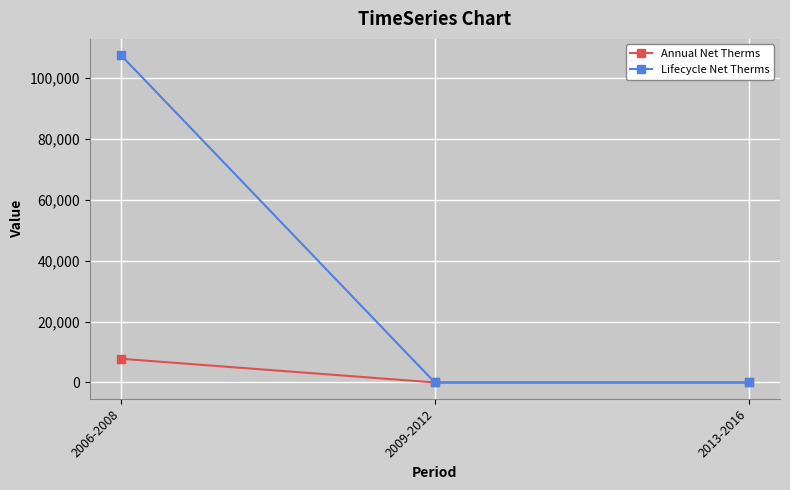

Is it true that Annual Net Therms equals 3035.3 at 2006-2008?

False